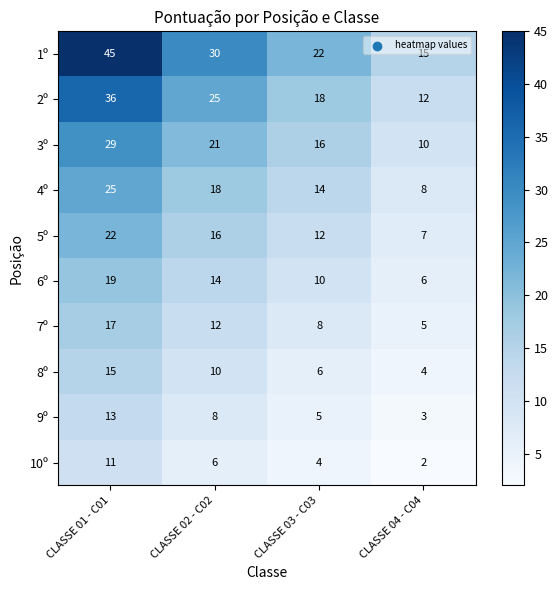

Rank the series by their maximum value, from lowest to highest.

10º, 9º, 8º, 7º, 6º, 5º, 4º, 3º, 2º, 1º